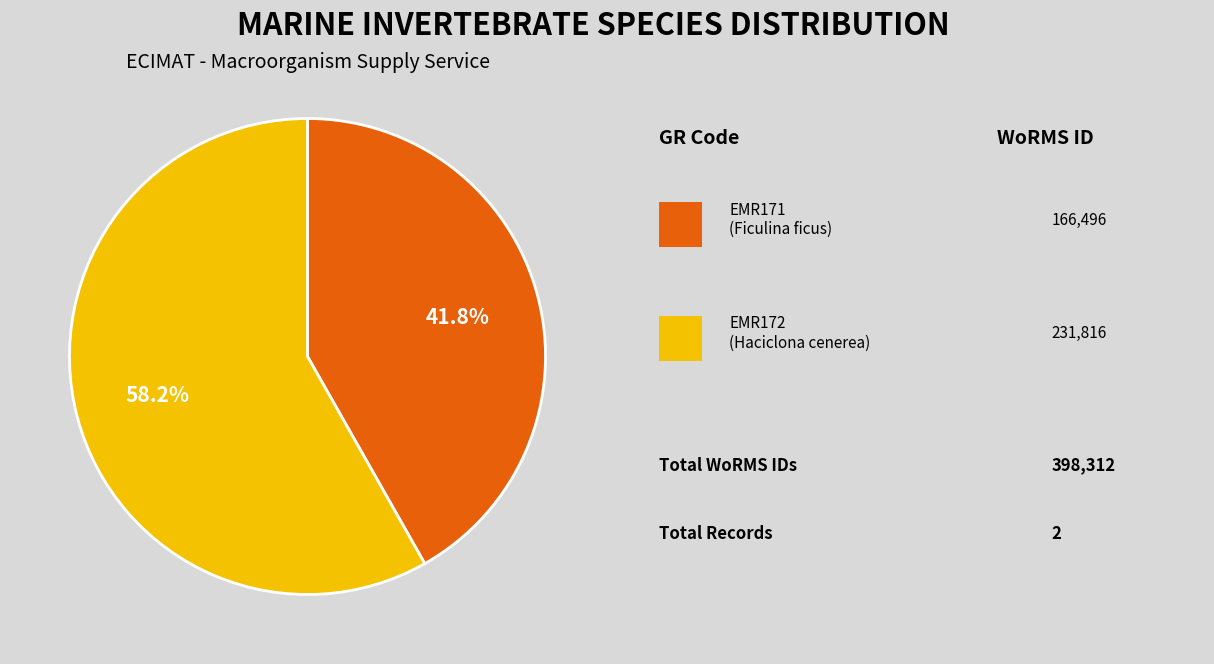

Does any single category account for the majority?

Yes